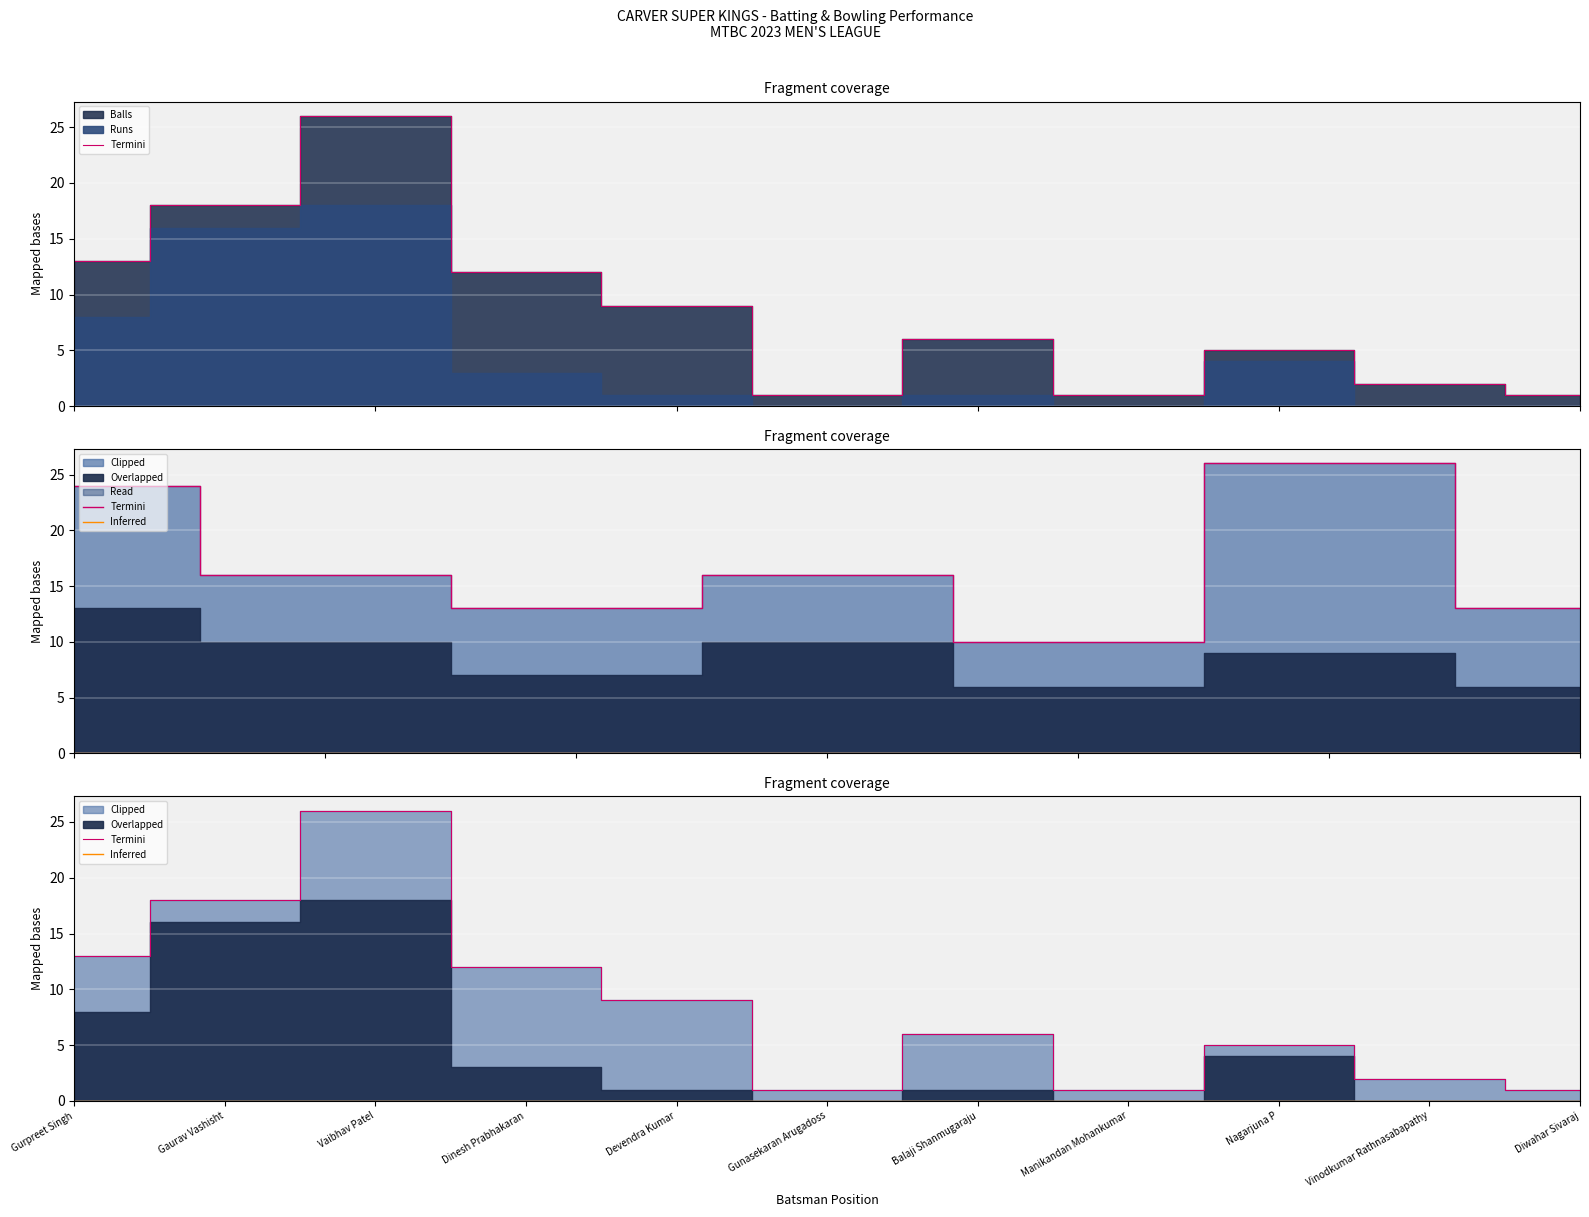

What is the sum of the Termini values at Gaurav Vashisht and Gunasekaran Arugadoss?

19